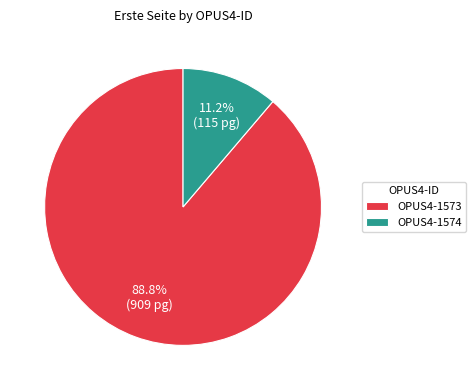

The OPUS4-1573 slice represents 77% of the pie. True or false?

False